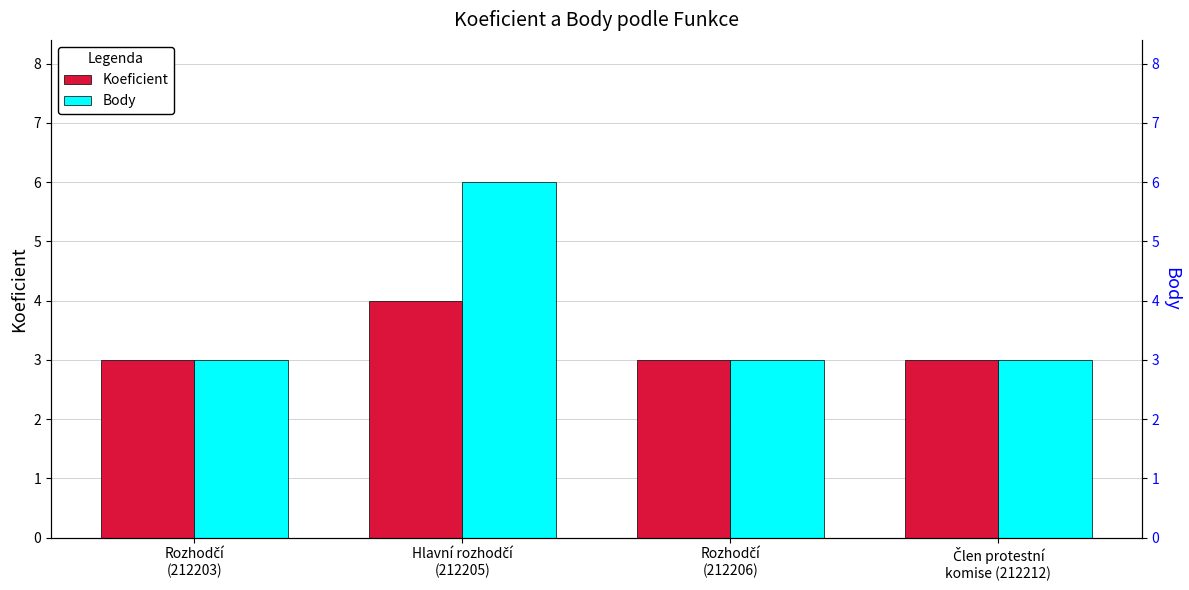

Is it true that Koeficient equals 3 at Rozhodčí
(212203)?

True